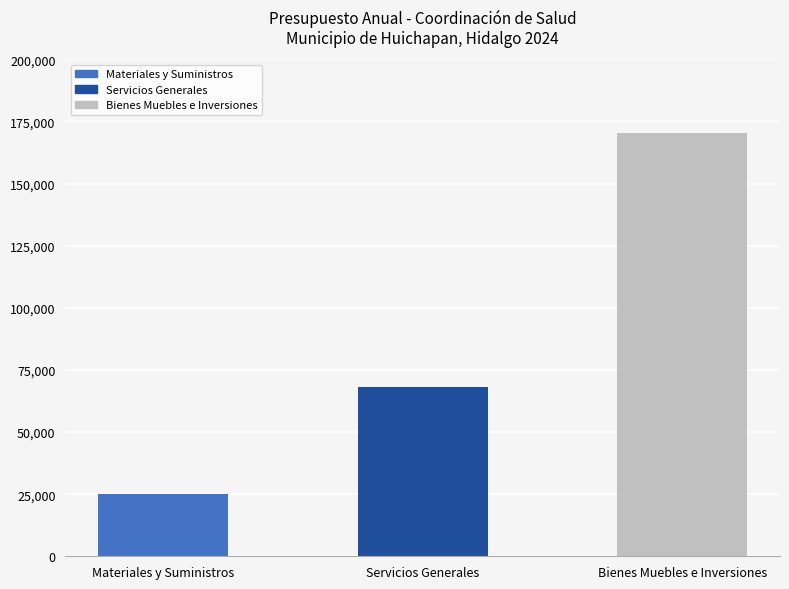

Reading left to right, transcribe all the data shown in this chart.

25121	68000	170250